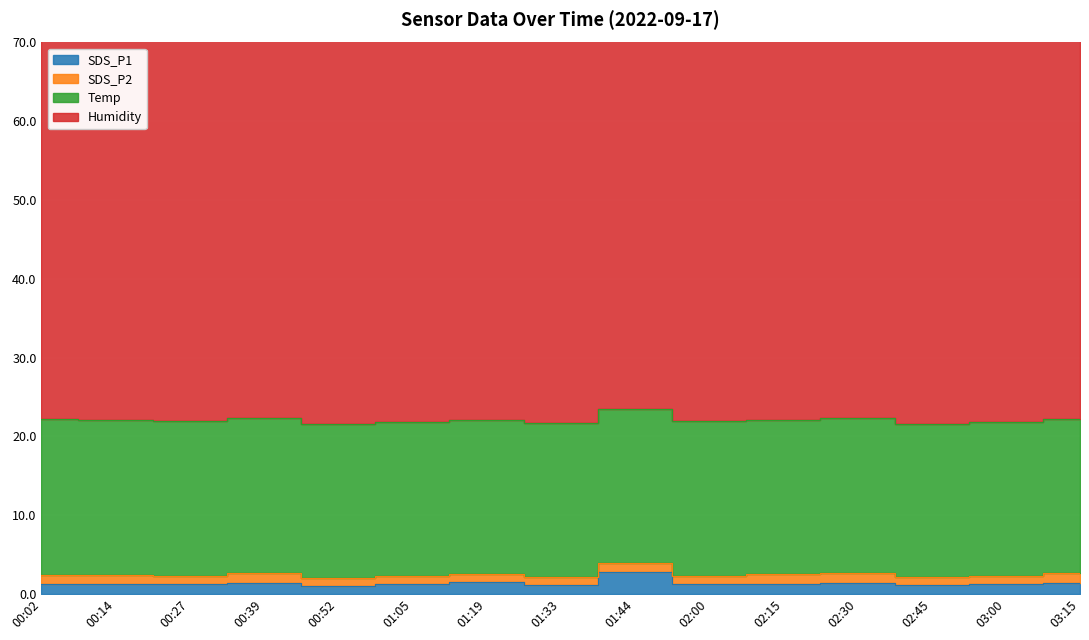

The Temp series shows 19.5 at 02:45. True or false?

True